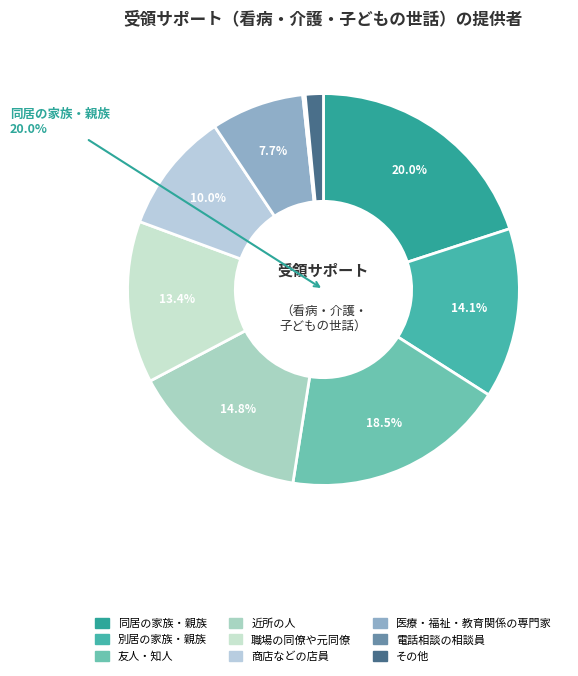

Do 商店などの店員 and 電話相談の相談員 together represent more than half of the pie?

No